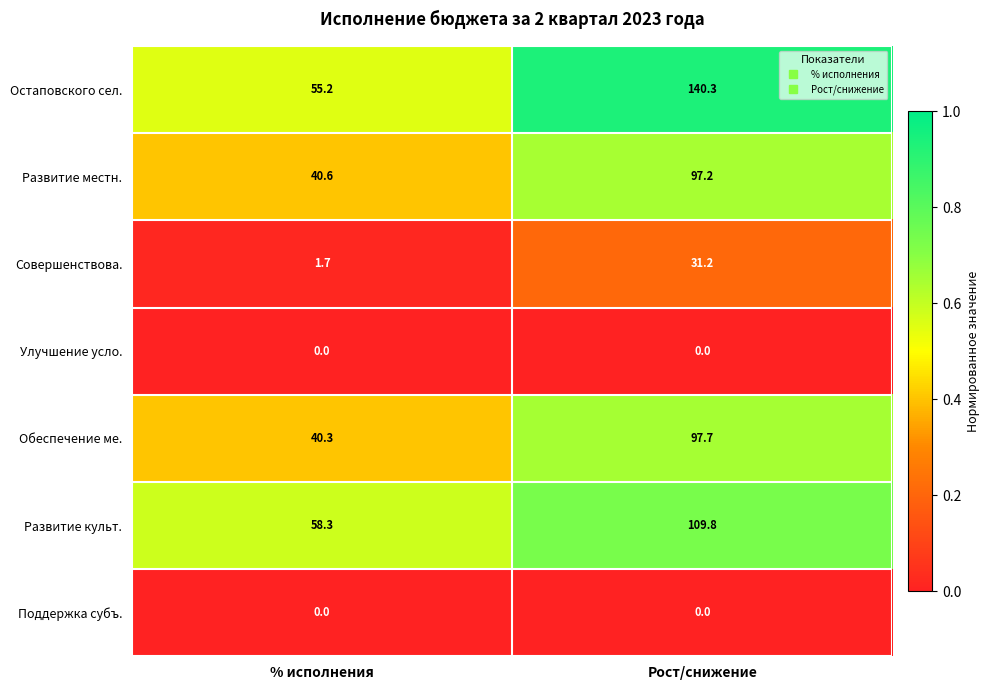

Which category has the highest value in the Остаповского сел. series?

Рост/снижение